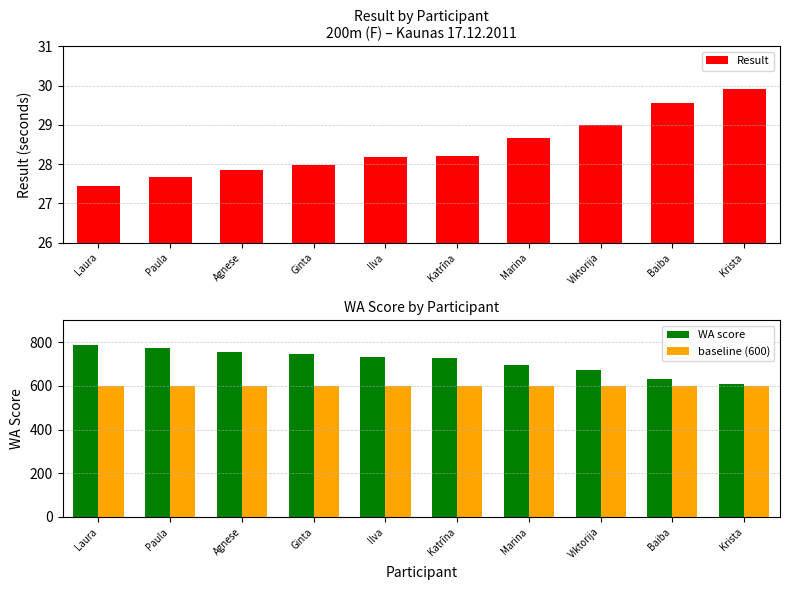

What are all the series names shown in the legend?

Result, WA score, baseline (600)